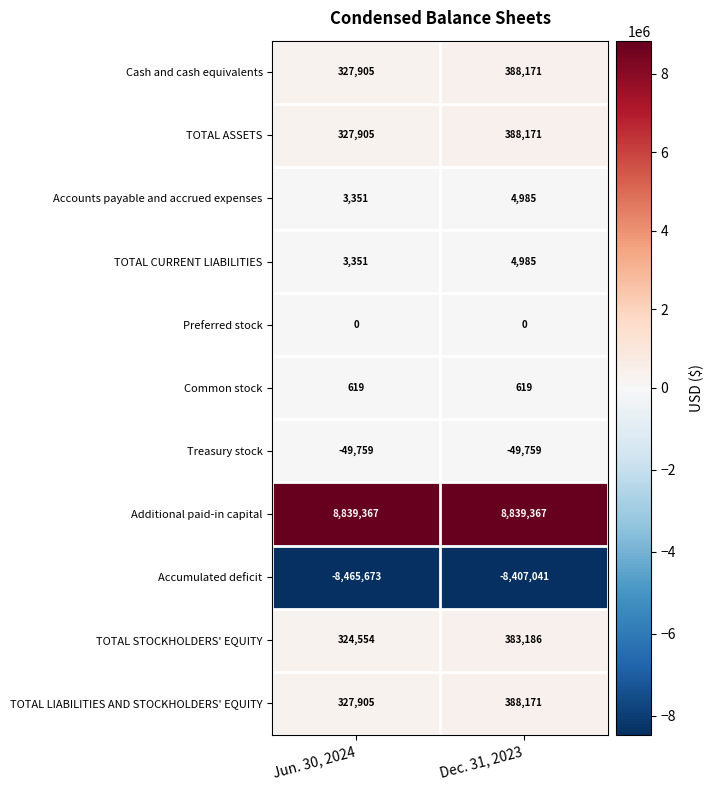

Rank the categories by Accounts payable and accrued expenses value from highest to lowest.

Dec. 31, 2023, Jun. 30, 2024